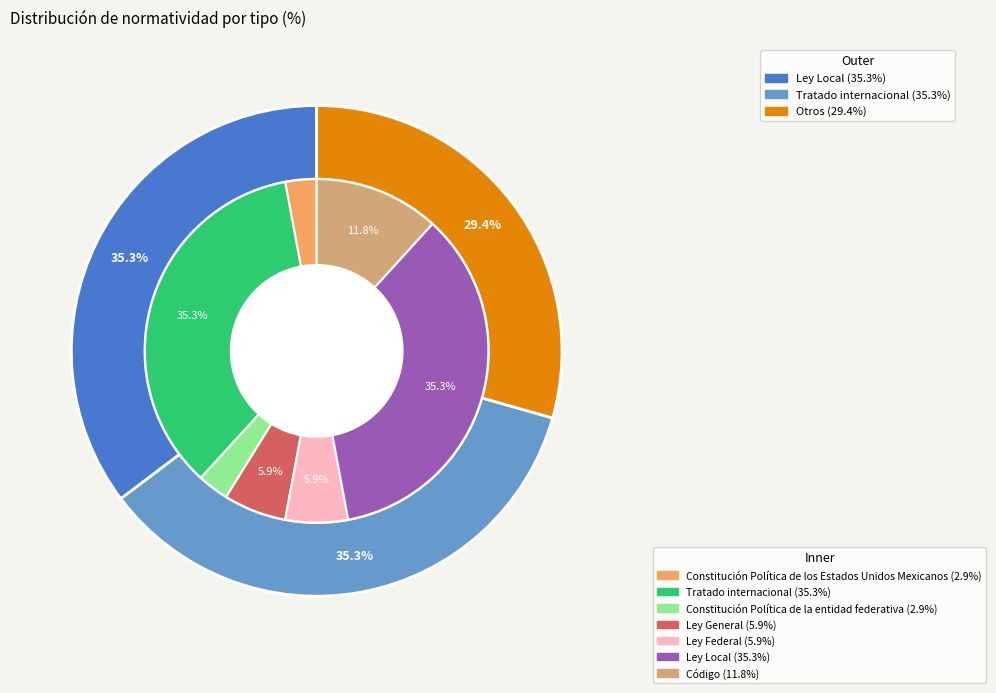

Between Constitución Política de los Estados Unidos Mexicanos and Ley Local, which is larger?

Ley Local